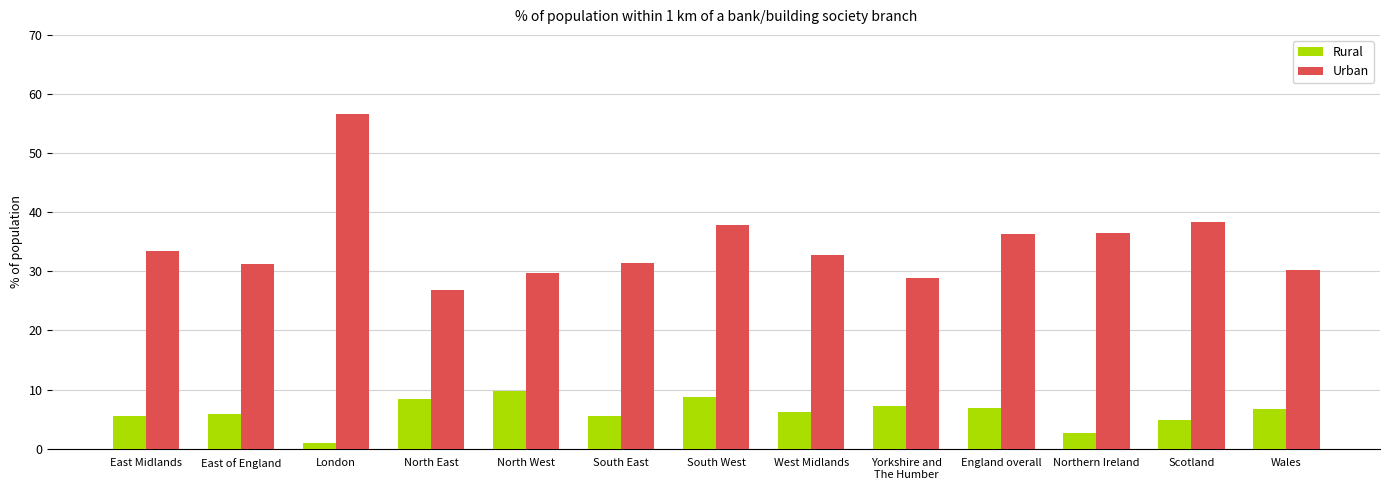

Read the Rural value at Wales.

6.7